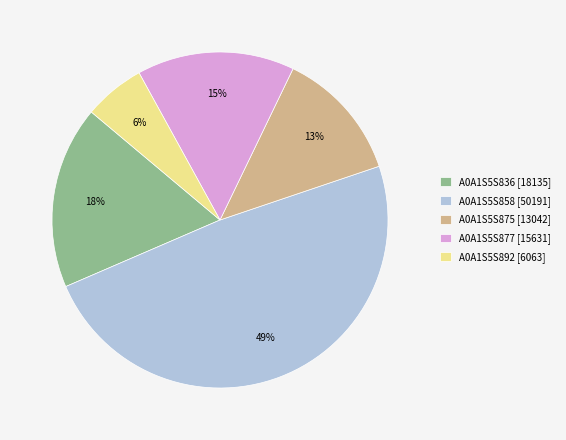

Is the sum of A0A1S5S836 [18135] and A0A1S5S877 [15631] greater than half?

No